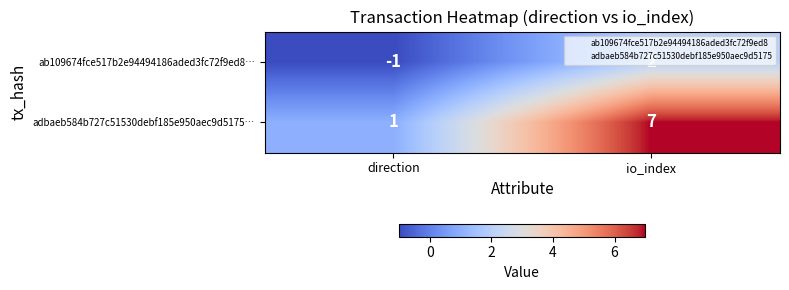

Rank the series by their maximum value, from highest to lowest.

adbaeb584b727c51530debf185e950aec9d5175…, ab109674fce517b2e94494186aded3fc72f9ed8…